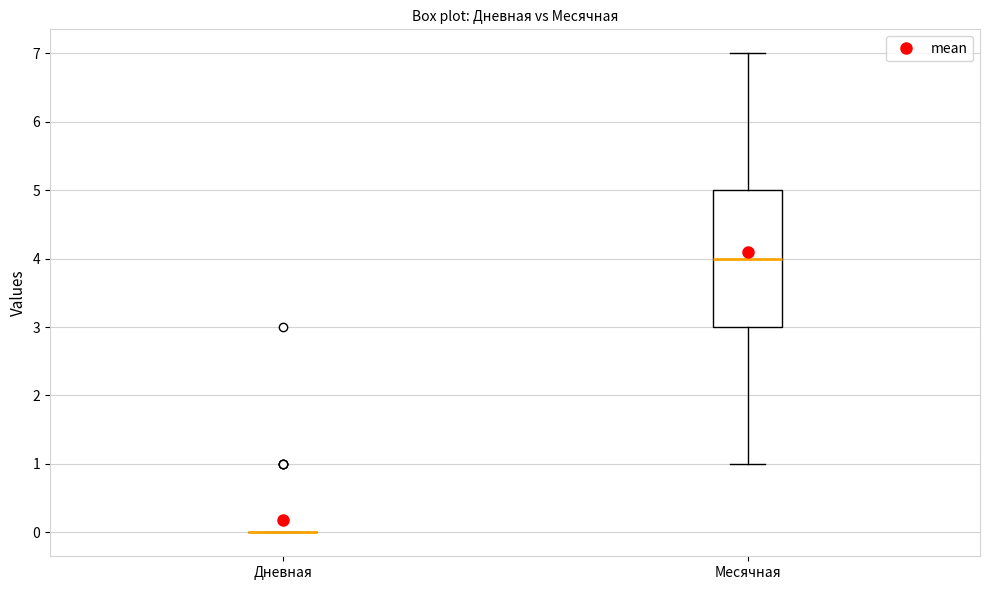

Reading left to right, read every box against the y-axis: the position of its median line, the range the box covers, and the ends of its whiskers. The values are not printed on the chart, so give them approximately, as read against the axis.

Дневная: box collapsed to a line at 0, whiskers 0 to 0
Месячная: median 4, box 3 to 5, whiskers 1 to 7